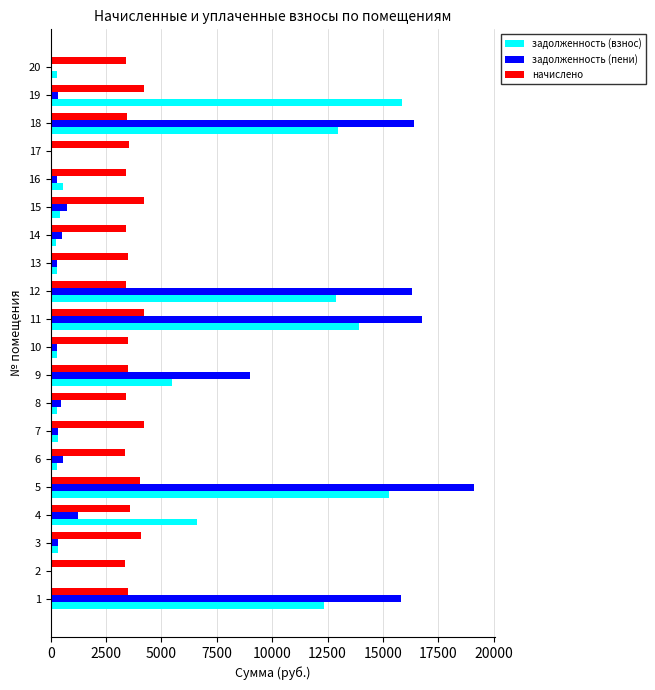

Is it true that начислено equals 6036.7 at 16?

False